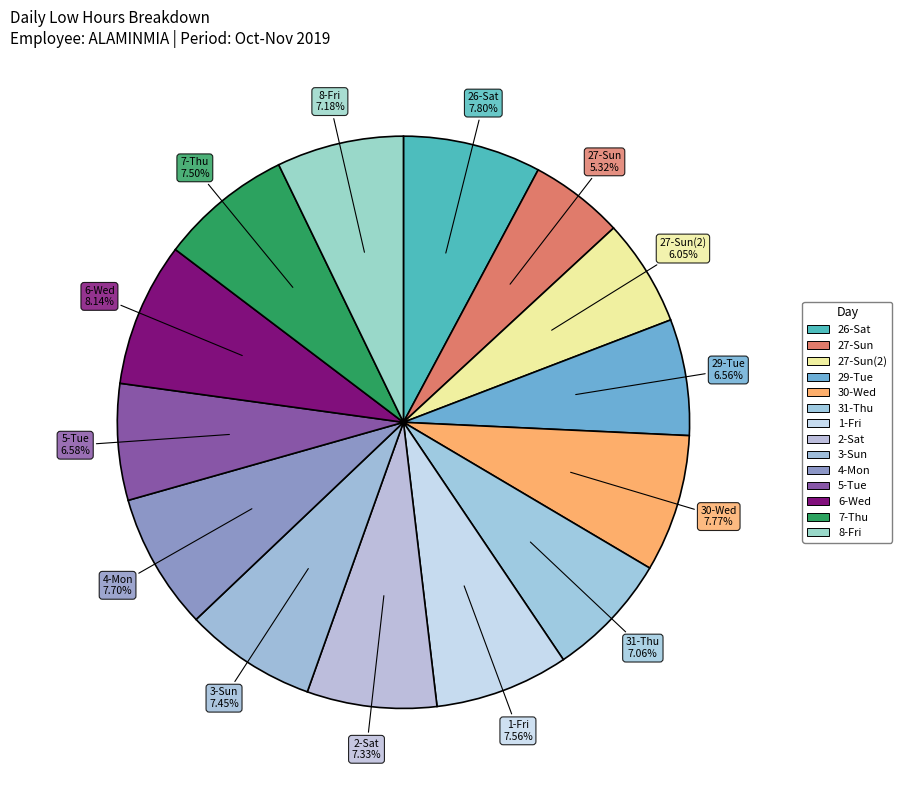

How many slices are in this pie chart?

14